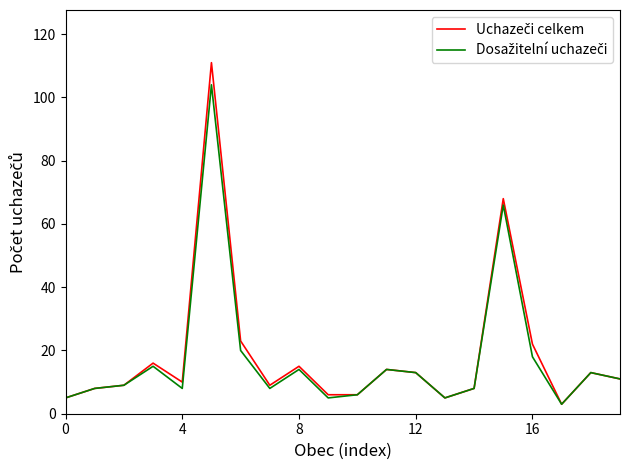

What is the greatest value displayed?

111